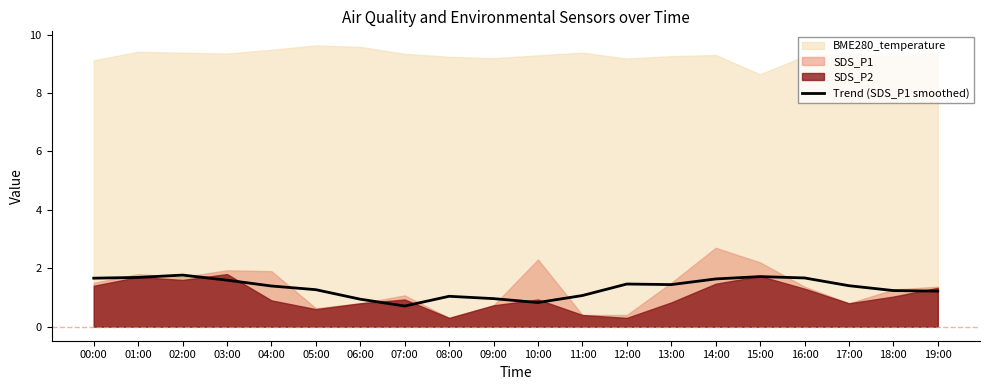

At which label does the data first exceed 1?

00:00